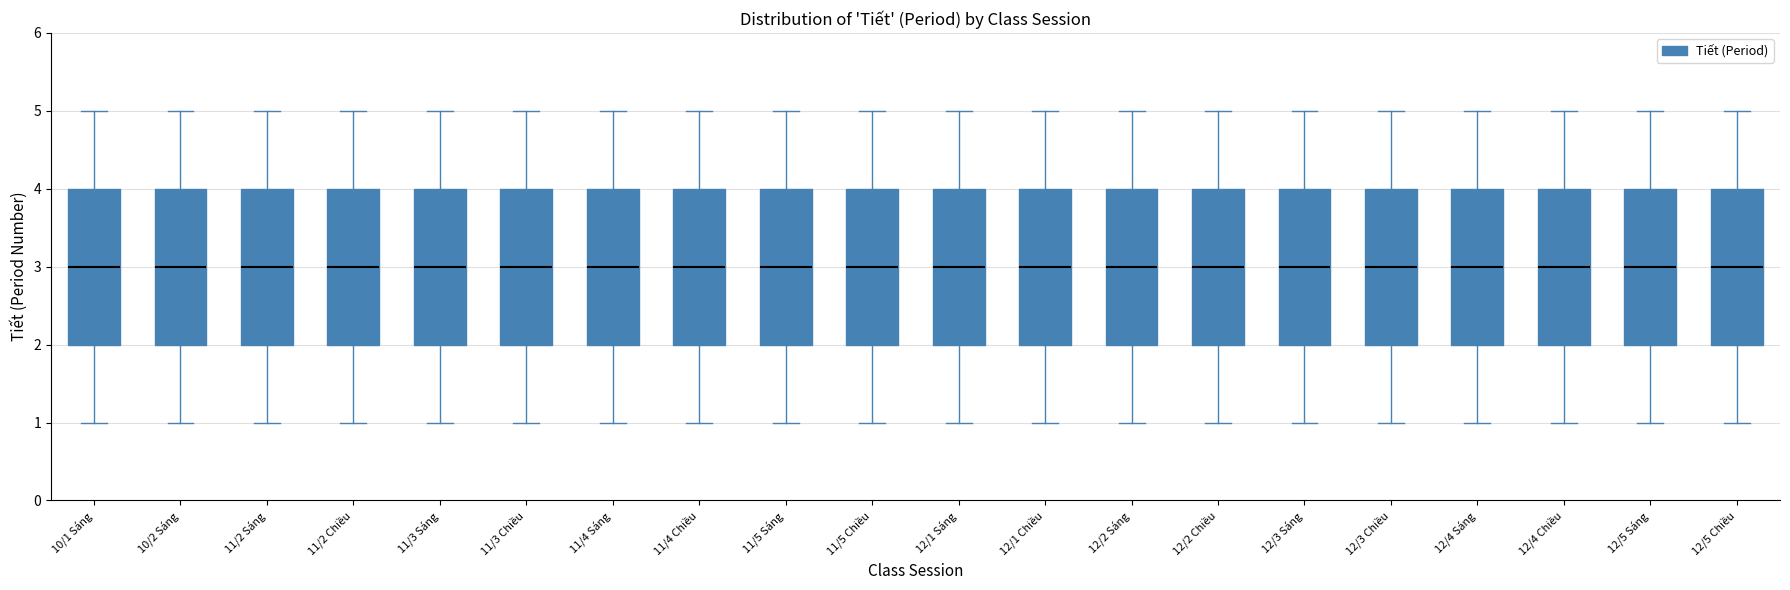

Where does the lower whisker of the box for 11/4 Sáng end on the y-axis? The values are not printed on the chart, so give them approximately, as read against the axis.

1